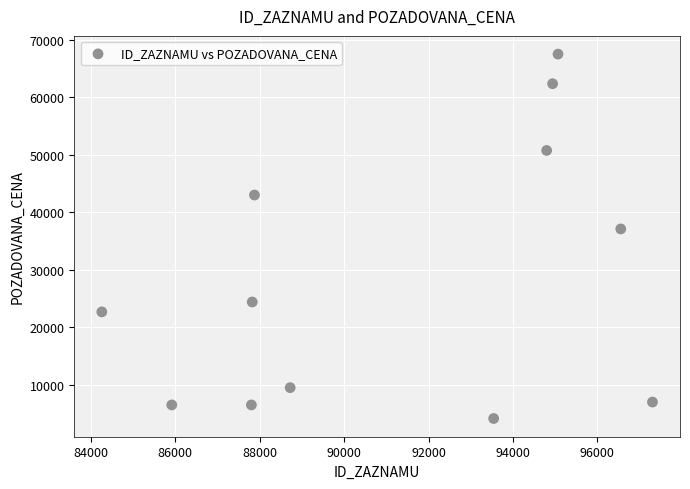

What Y value in the scatter plot is closest to 35820?

37100